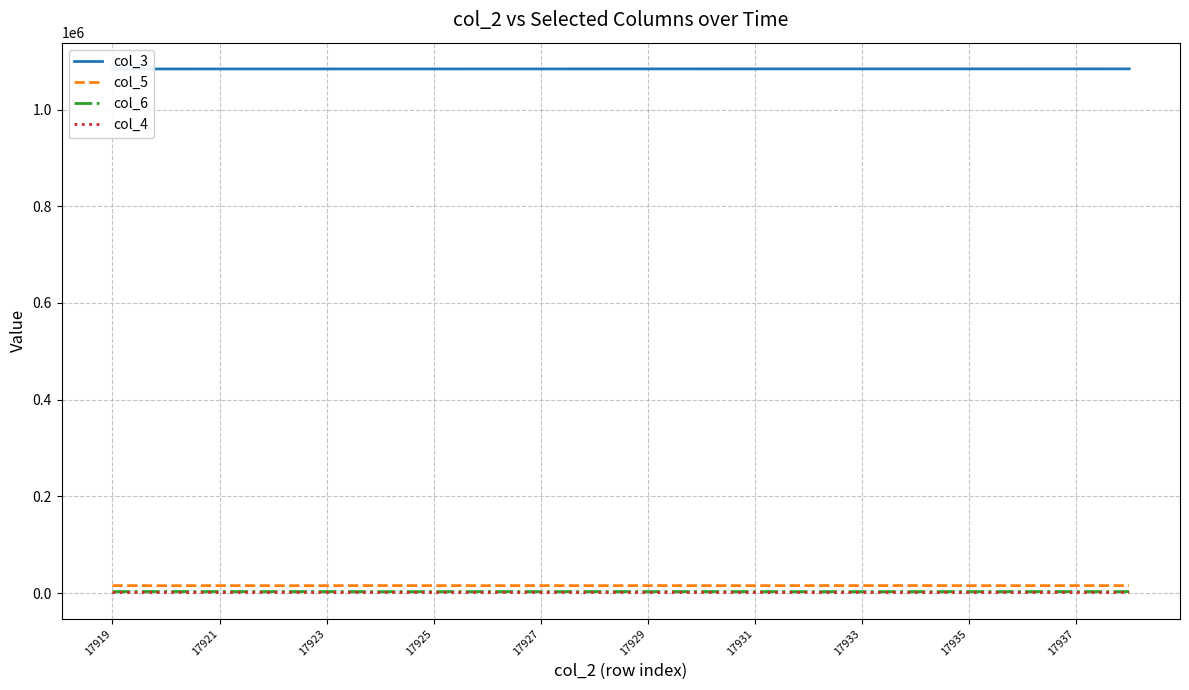

What is the difference between the maximum and minimum values in the col_5 series?

295